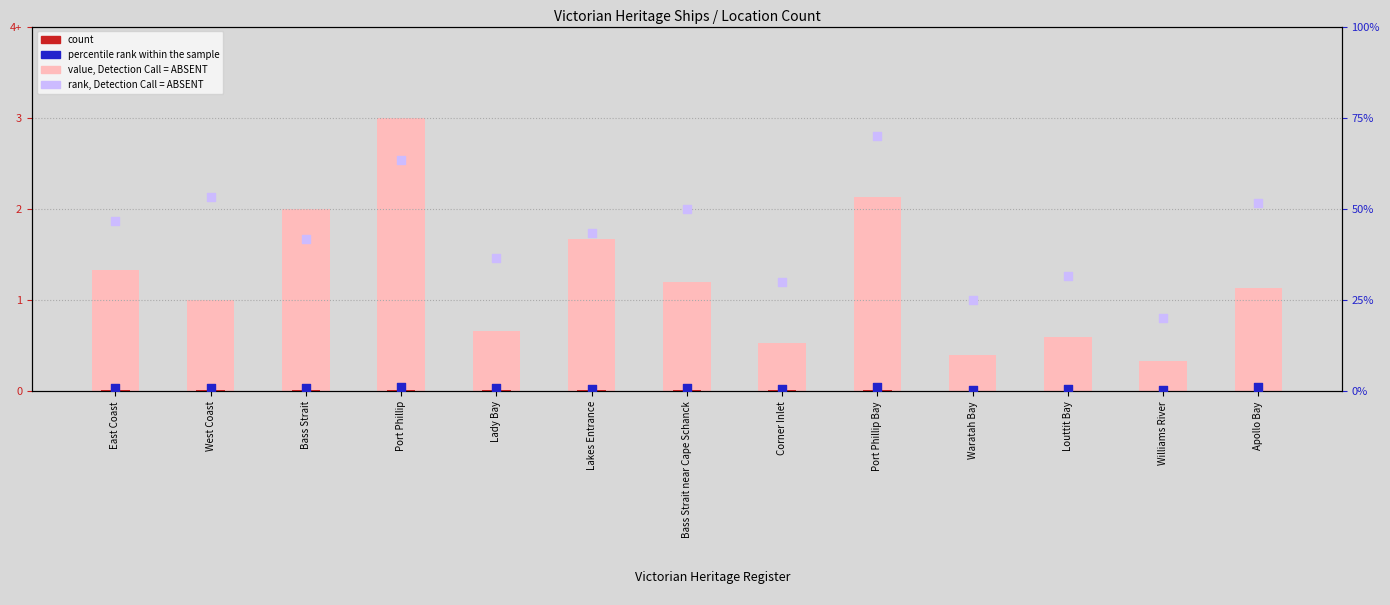

Is the value of rank, Detection Call = ABSENT at Port Phillip greater than the value of value, Detection Call = ABSENT at East Coast?

Yes